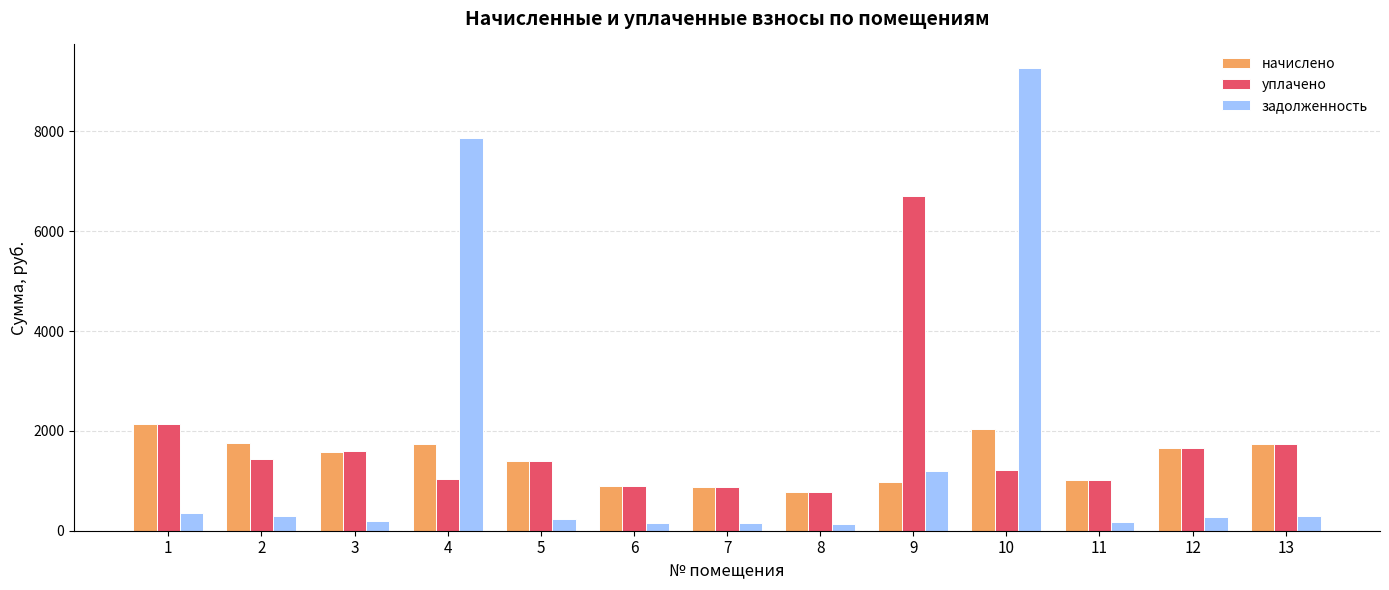

Is it true that уплачено equals 1216.3 at 10?

True